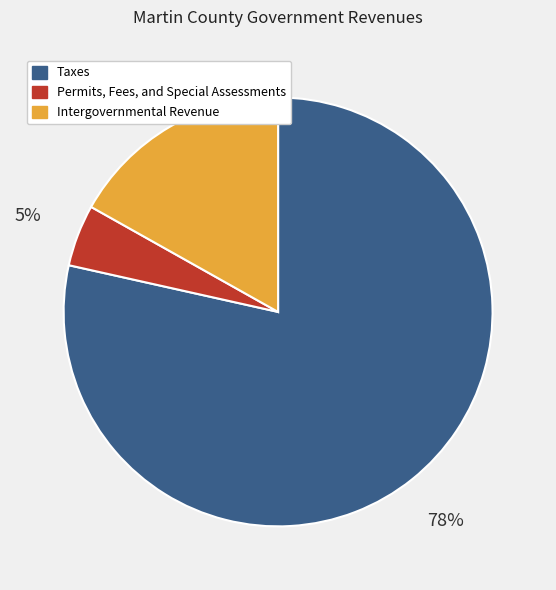

True or false: Permits, Fees, and Special Assessments accounts for 5% of the total.

True